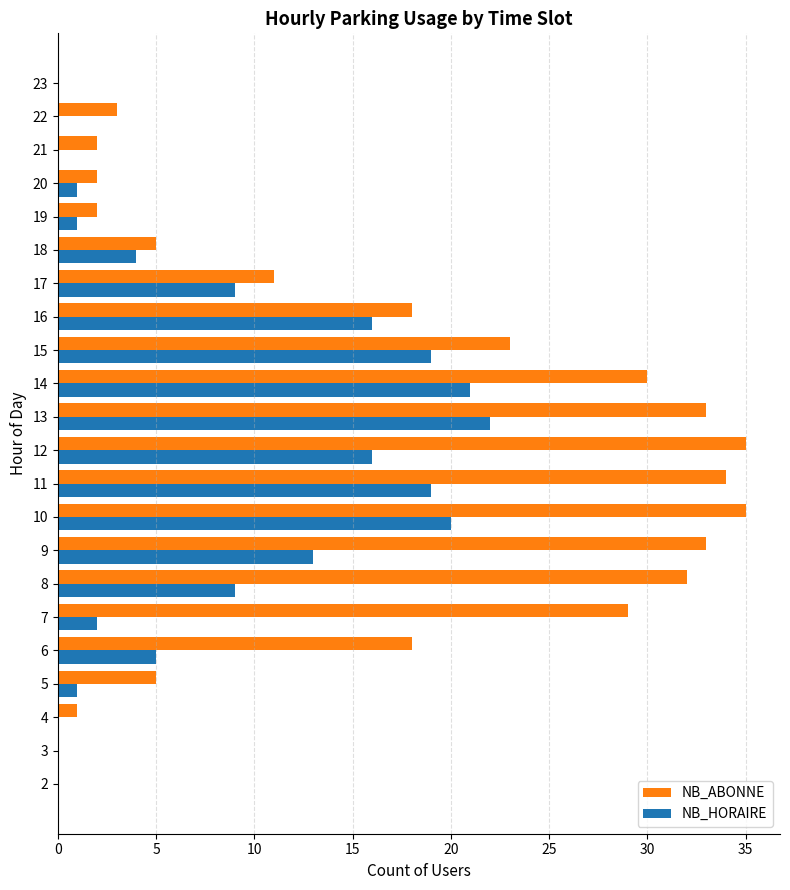

What is the sum of all NB_HORAIRE values?

178